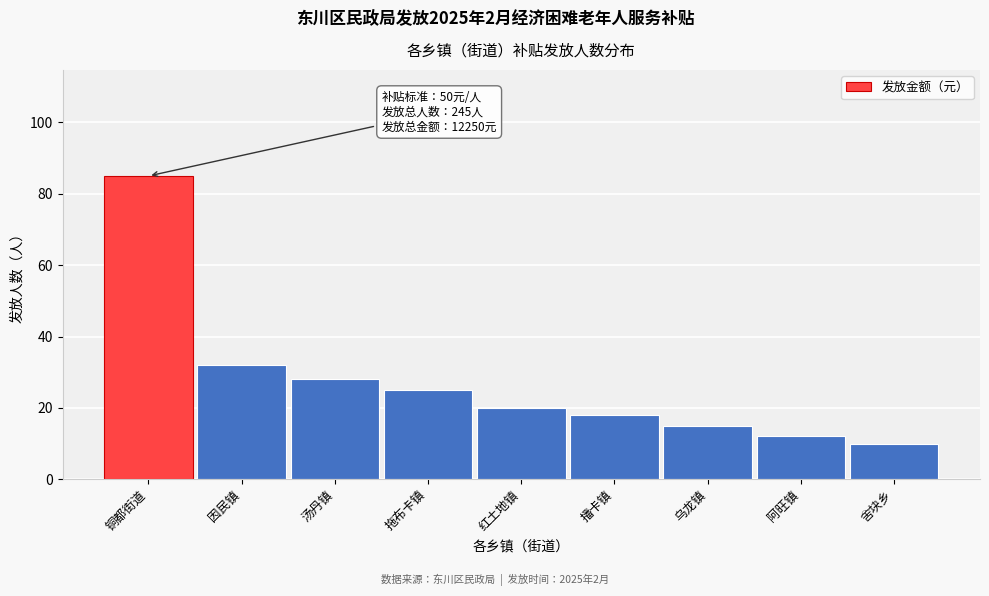

Reading right to left, what are all the values shown in this chart?

10	12	15	18	20	25	28	32	85